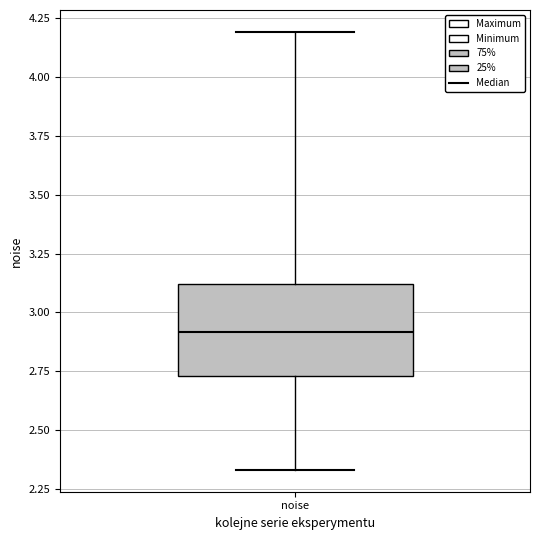

Where does the lower whisker of the box for noise end on the y-axis? The values are not printed on the chart, so give them approximately, as read against the axis.

2.35